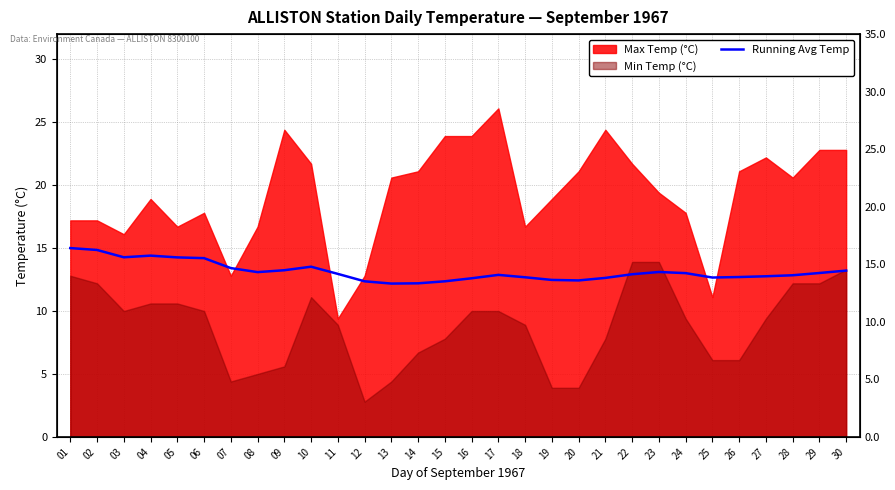

The value at 18 is 8.0. True or false?

False